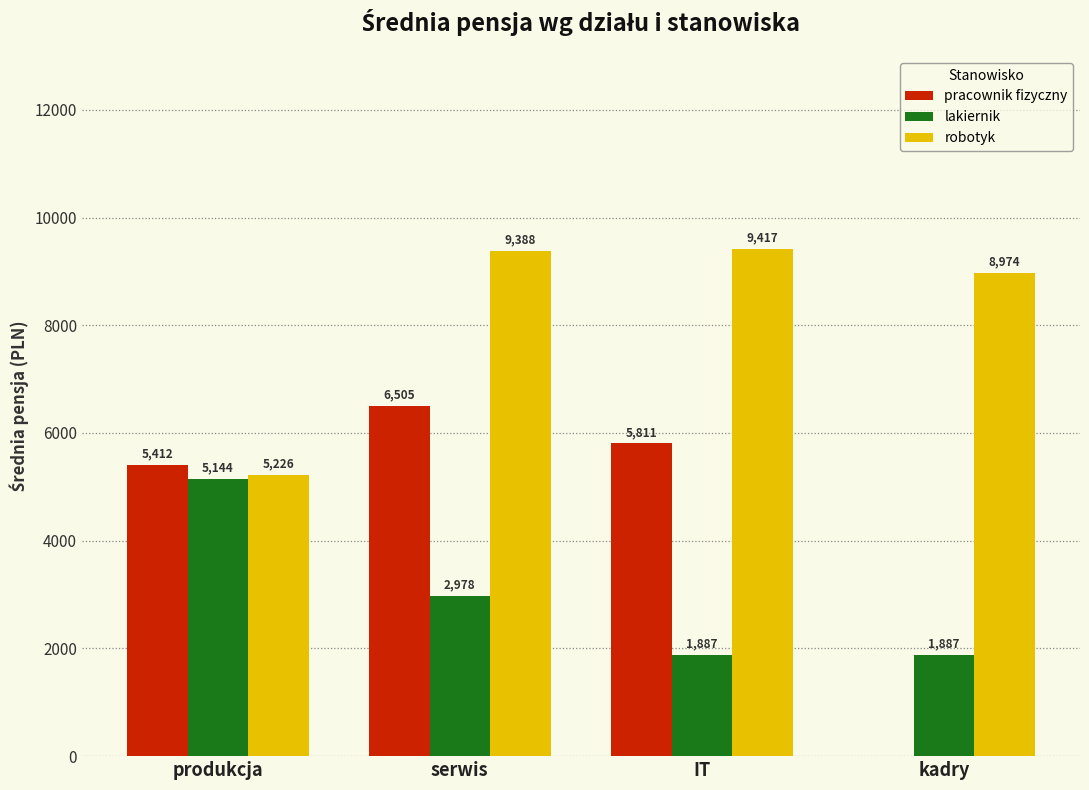

How many series are shown in this chart?

3